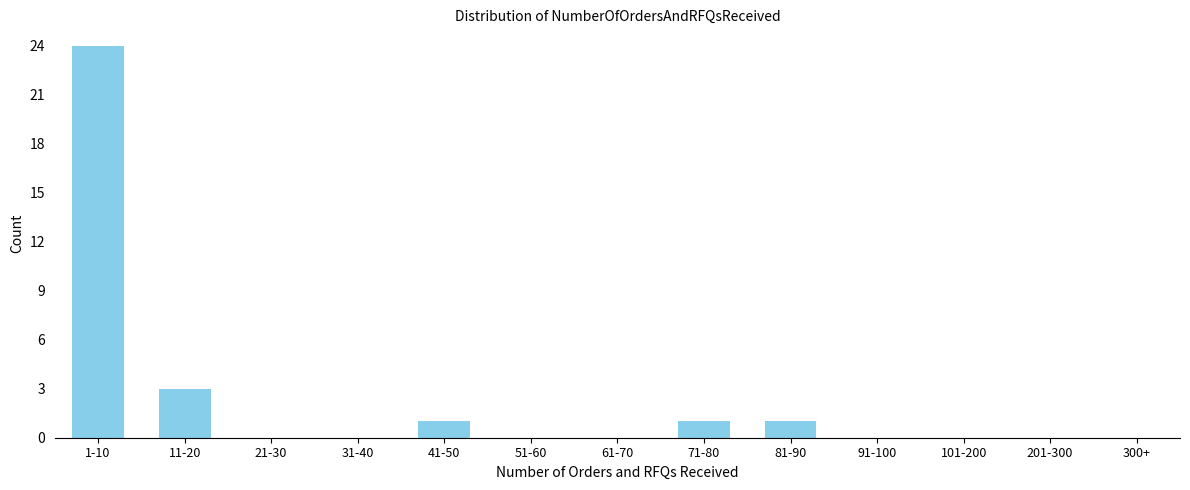

Reading left to right, transcribe all the data shown in this chart.

1-10=24	11-20=3	21-30=0	31-40=0	41-50=1	51-60=0	61-70=0	71-80=1	81-90=1	91-100=0	101-200=0	201-300=0	300+=0